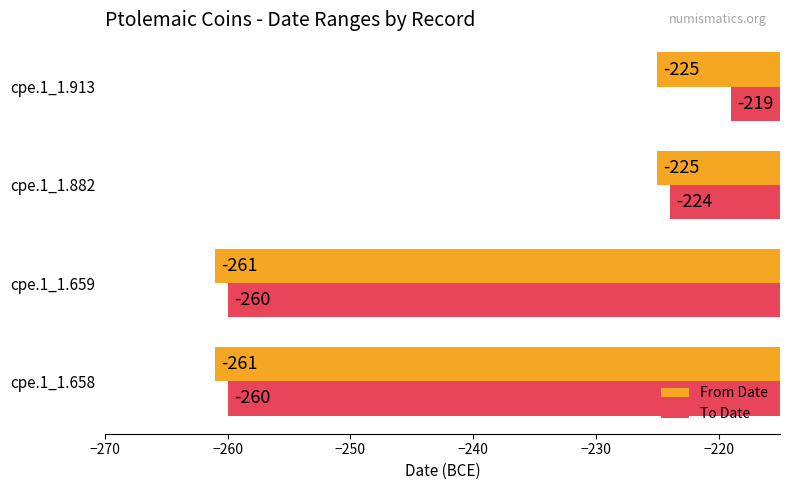

True or false: From Date has a value of -261 at cpe.1_1.659.

True